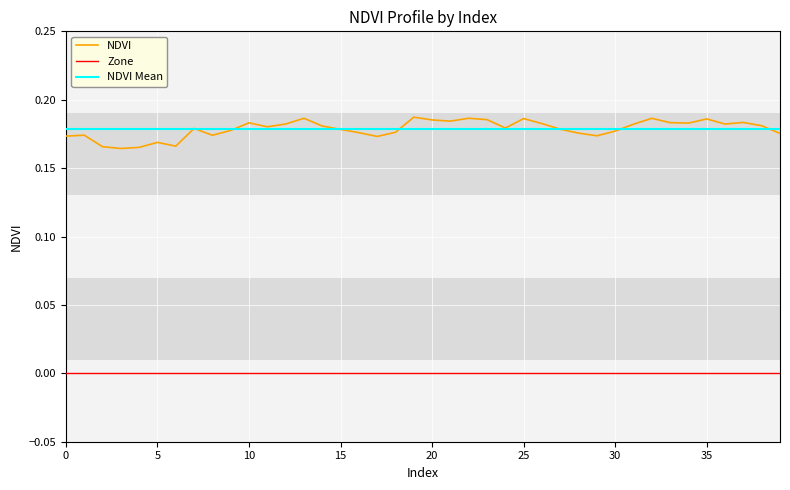

True or false: NDVI and Zone cross at least once.

False